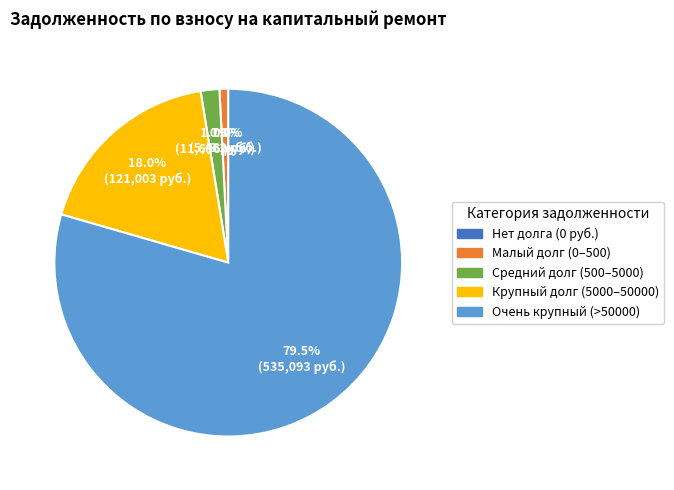

Does any single category account for the majority?

Yes